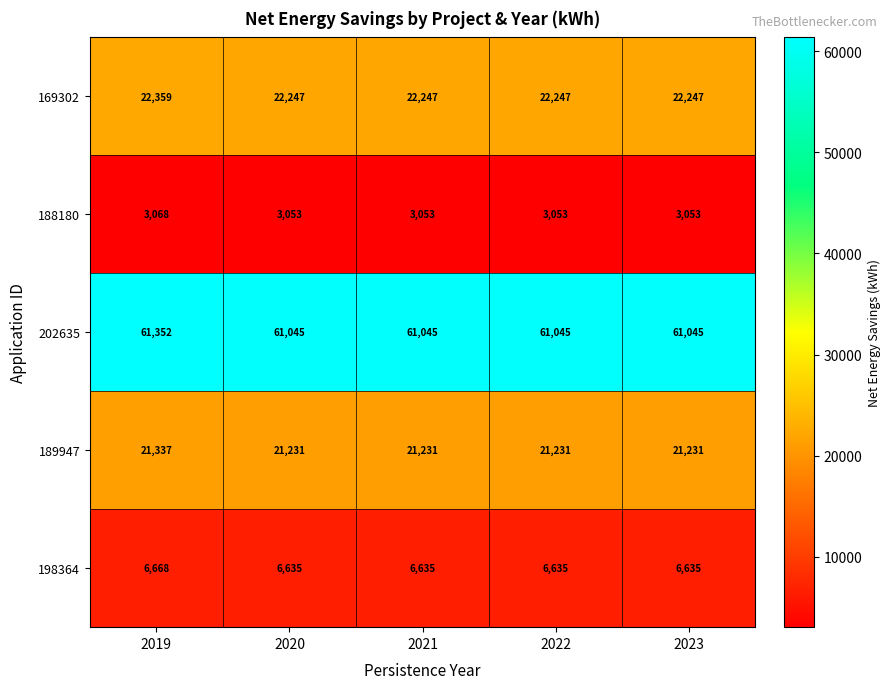

Count the number of data series in this chart.

5